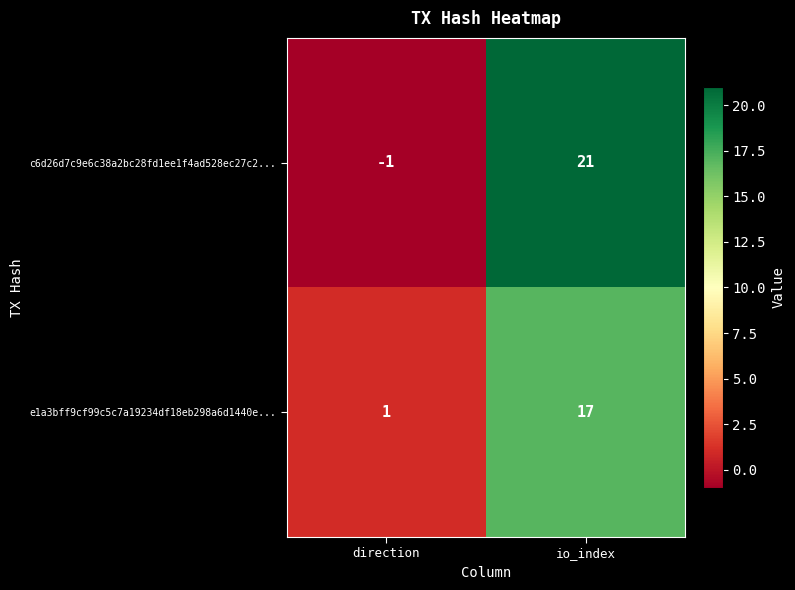

What is the spread (max minus min) of values at io_index?

4